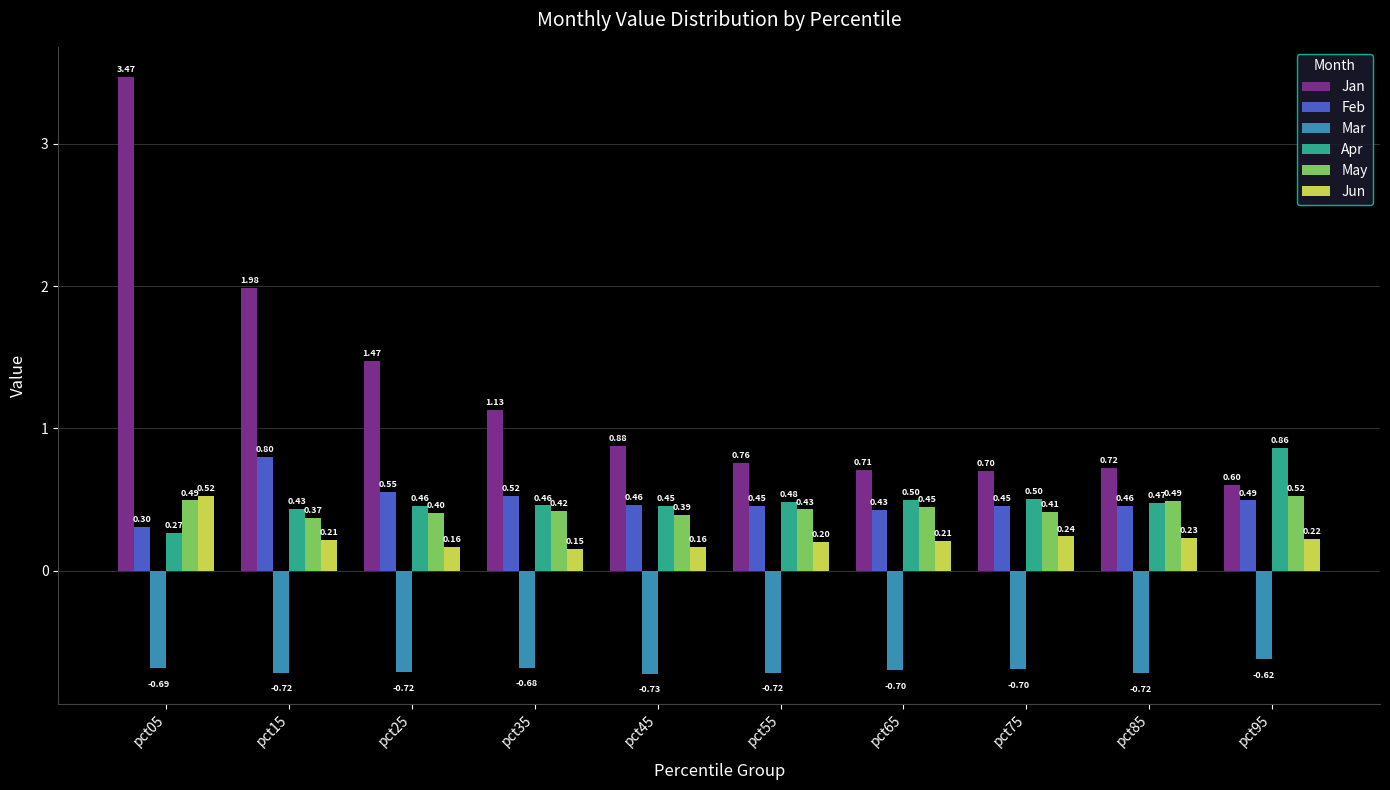

What is the approximate value of Apr at pct45?

0.5